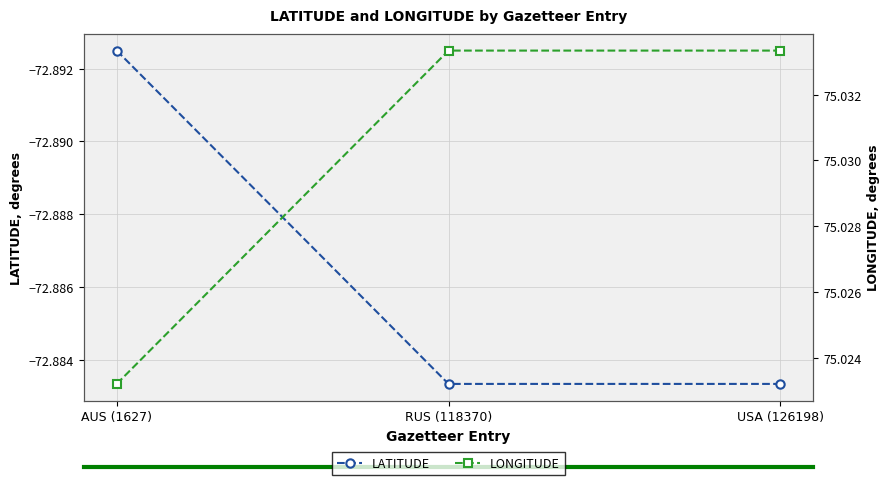

At which category is the sum across all series the highest?

RUS (118370)